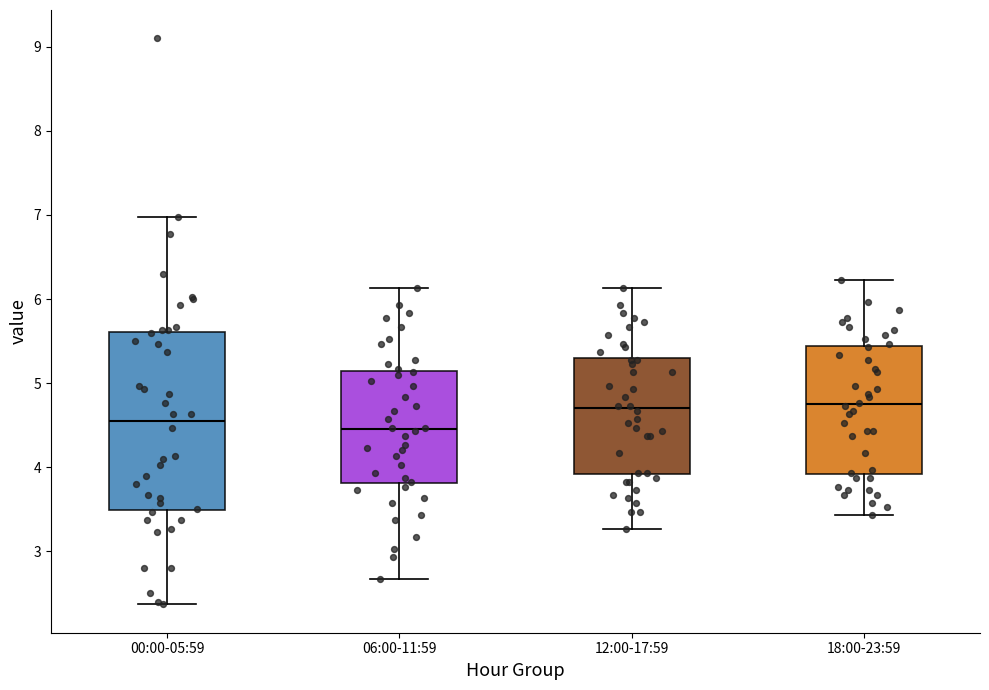

Reading left to right, transcribe this box plot: for each box, give where its median line is, the range the box spans, and where its two whiskers end, as read against the y-axis. The values are not printed on the chart, so give them approximately, as read against the axis.

00:00-05:59: median 4.6, box 3.5 to 5.6, whiskers 2.4 to 7.0
06:00-11:59: median 4.5, box 3.8 to 5.1, whiskers 2.7 to 6.1
12:00-17:59: median 4.7, box 3.9 to 5.3, whiskers 3.3 to 6.1
18:00-23:59: median 4.8, box 3.9 to 5.4, whiskers 3.4 to 6.2